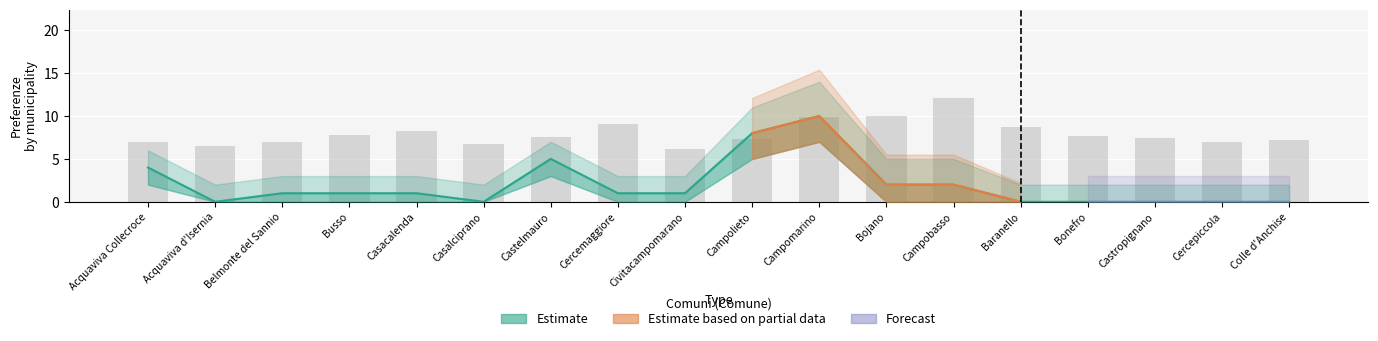

What is the sum of all Estimate_lower values?

17